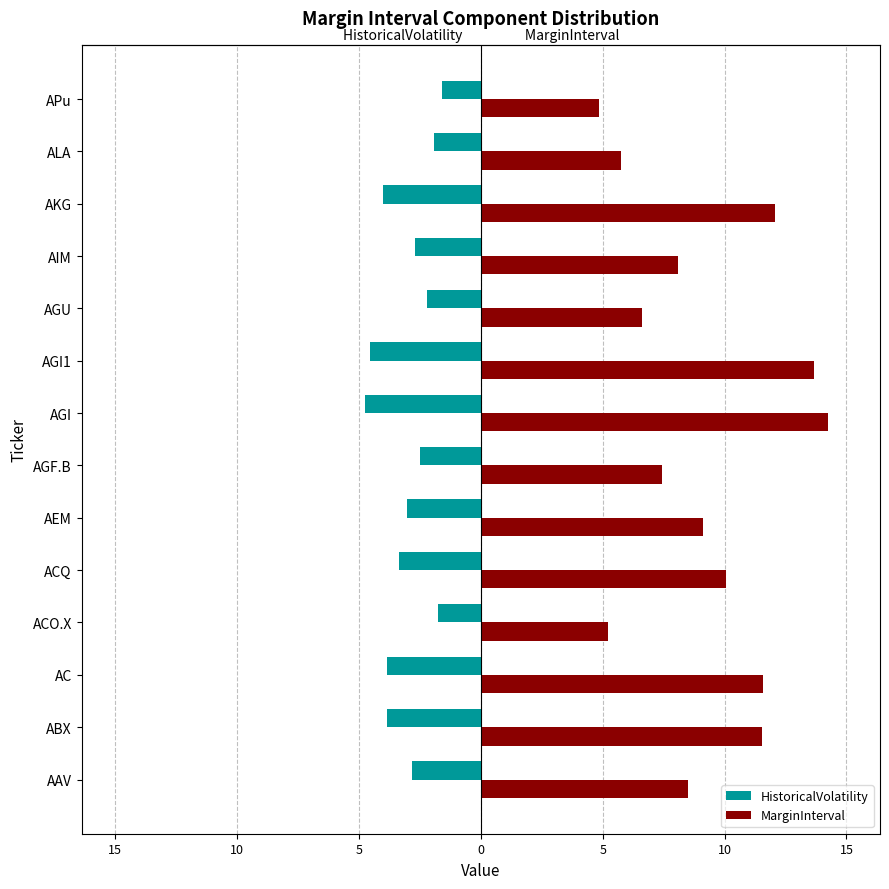

What are all the series names shown in the legend?

HistoricalVolatility, MarginInterval